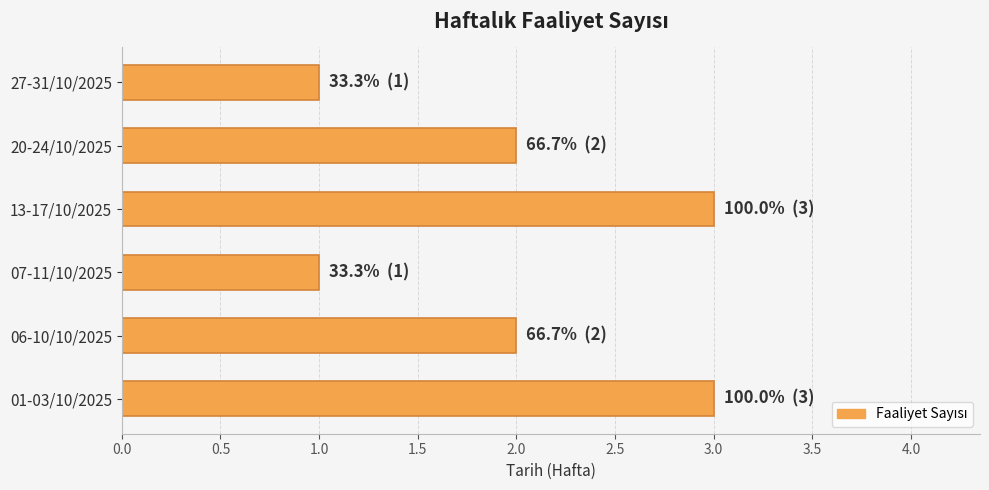

How many distinct data groups are displayed?

1